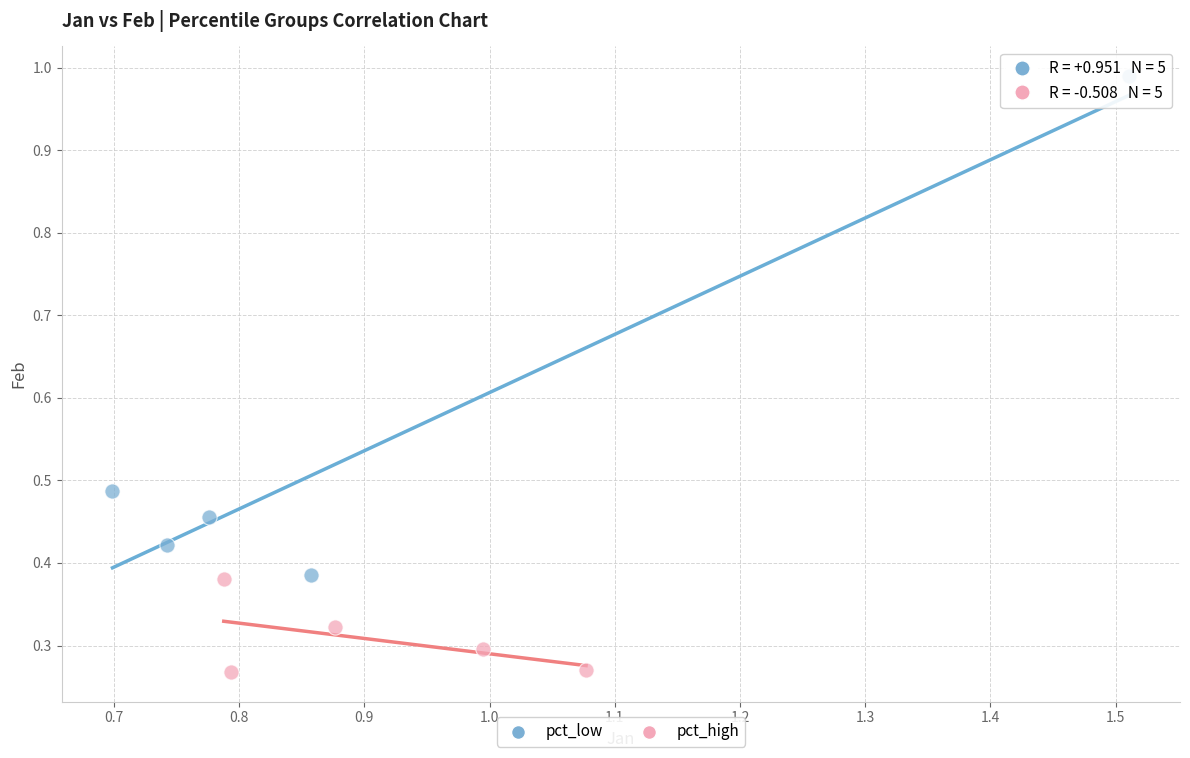

Which series has the widest spread of Y values?

pct_low